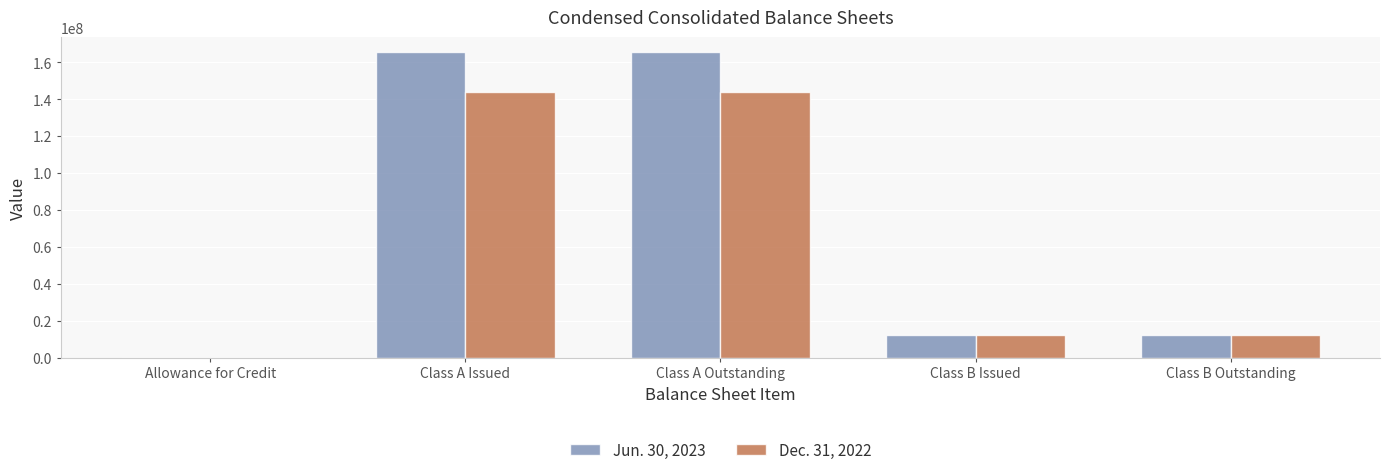

Reading left to right, what are all the values shown in this chart?

Jun. 30, 2023: 1058	165432624	165432624	12058614	12058614
Dec. 31, 2022: 395	143679385	143679385	12058614	12058614